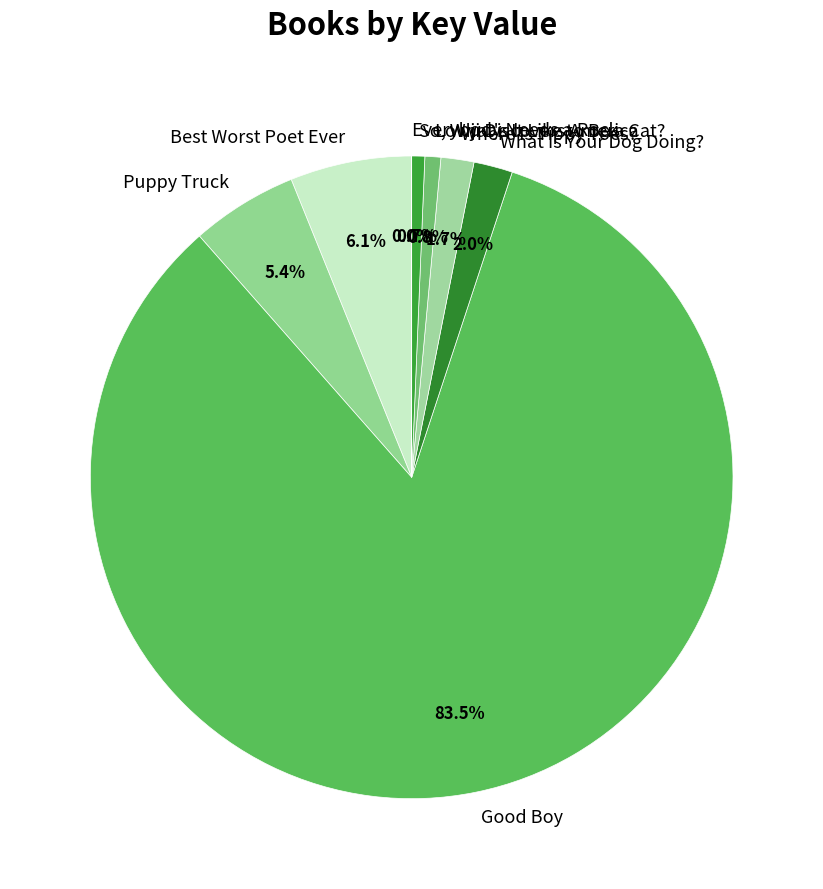

Which slice is the largest?

Good Boy